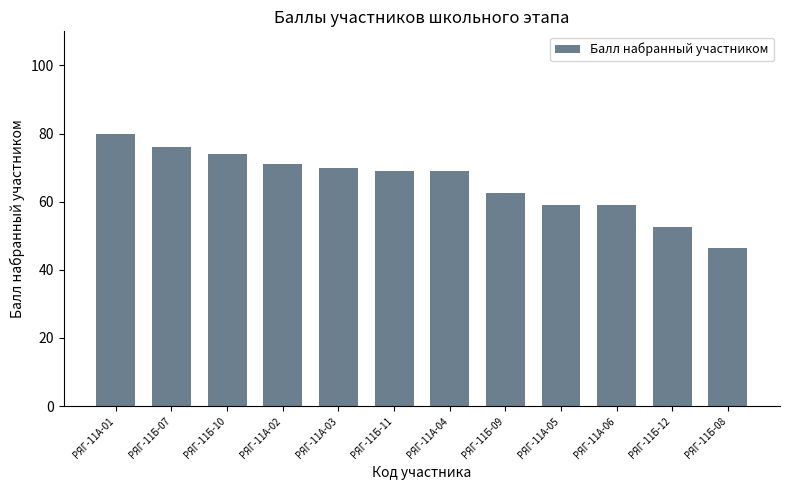

Does the chart contain any negative values?

No